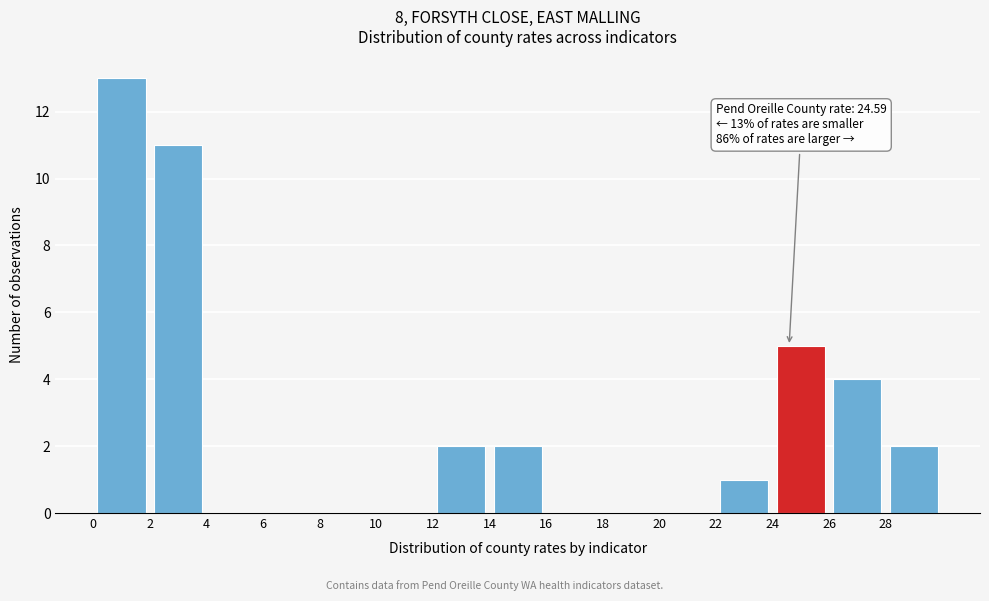

Over which range of the x-axis is the bar tallest?

0 to 2